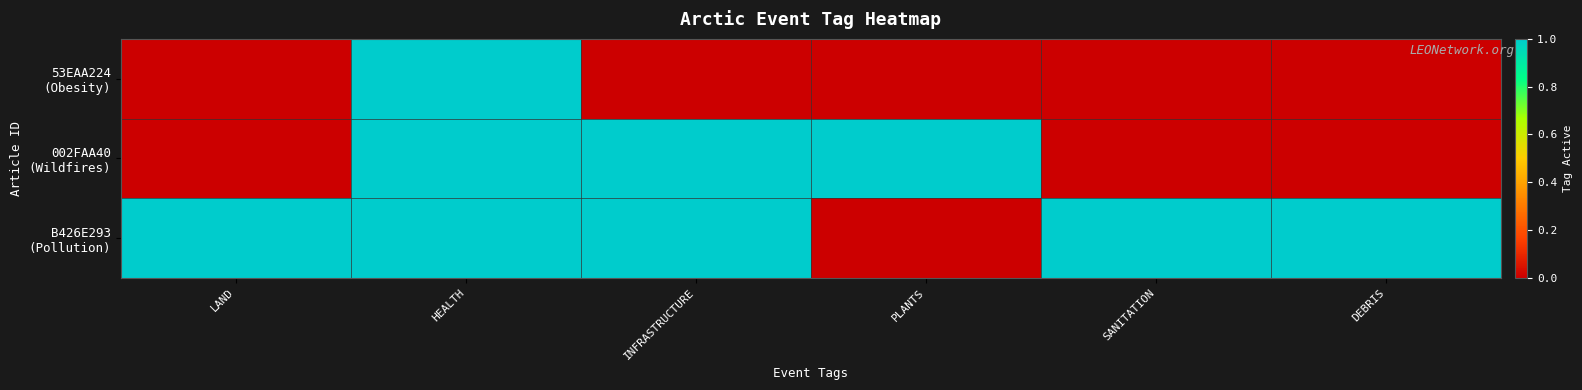

How many series are shown in this chart?

3